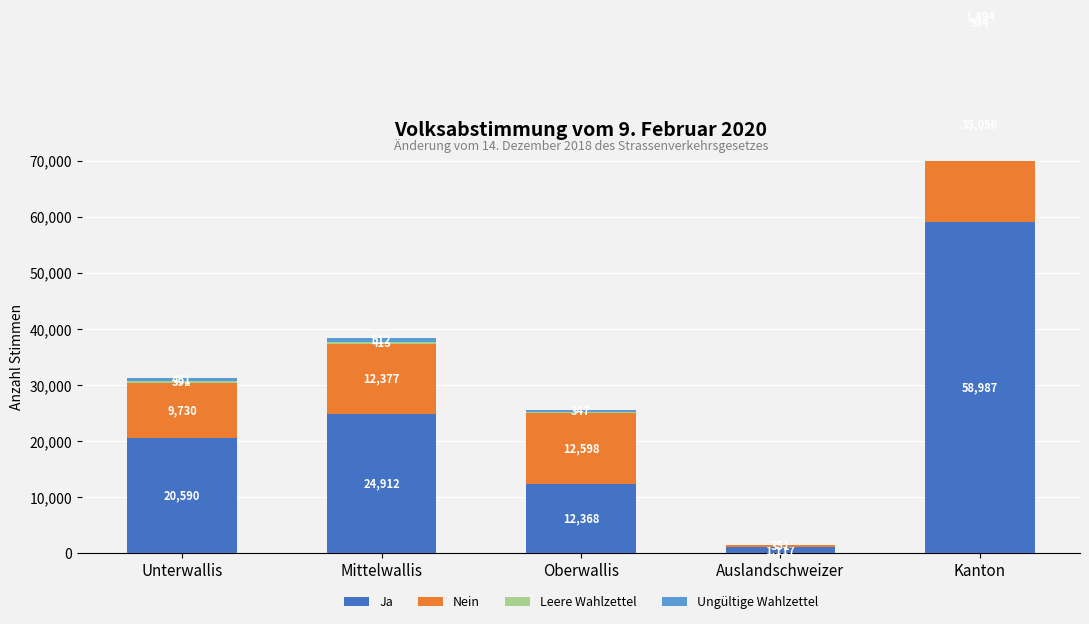

What is the total value across all series at Auslandschweizer?

1557